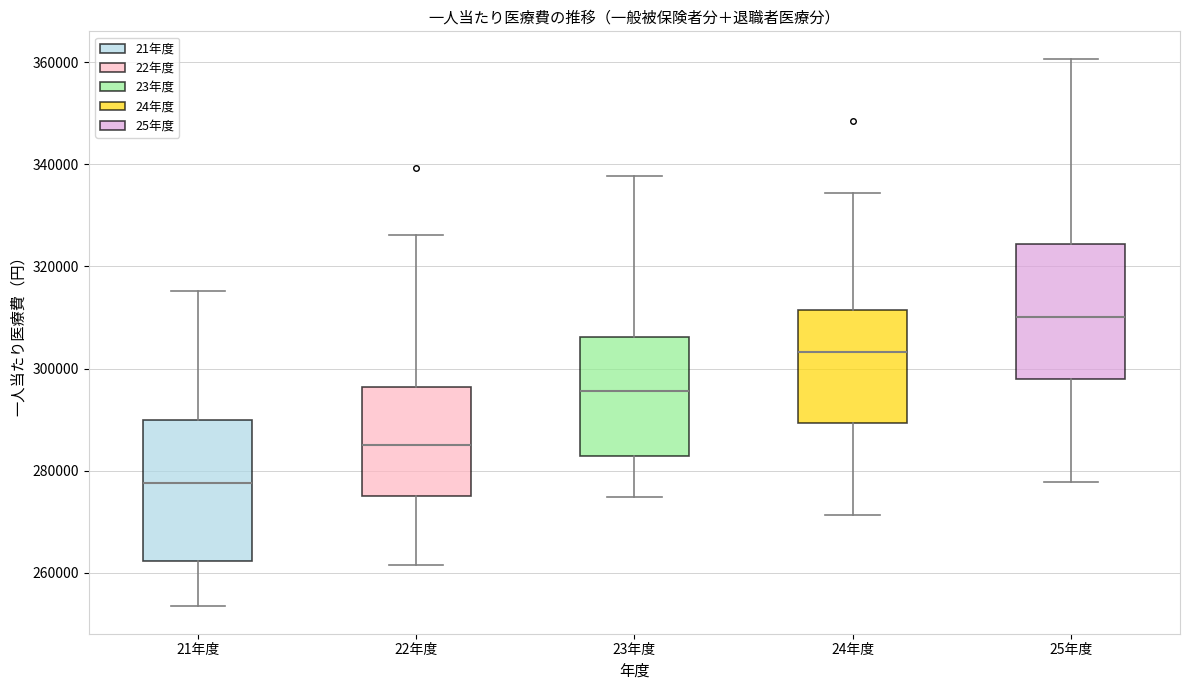

Reading left to right, read every box against the y-axis: the position of its median line, the range the box covers, and the ends of its whiskers. The values are not printed on the chart, so give them approximately, as read against the axis.

21年度: median 278000, box 262000 to 290000, whiskers 254000 to 316000
22年度: median 286000, box 276000 to 296000, whiskers 262000 to 326000
23年度: median 296000, box 282000 to 306000, whiskers 274000 to 338000
24年度: median 304000, box 290000 to 312000, whiskers 272000 to 334000
25年度: median 310000, box 298000 to 324000, whiskers 278000 to 360000